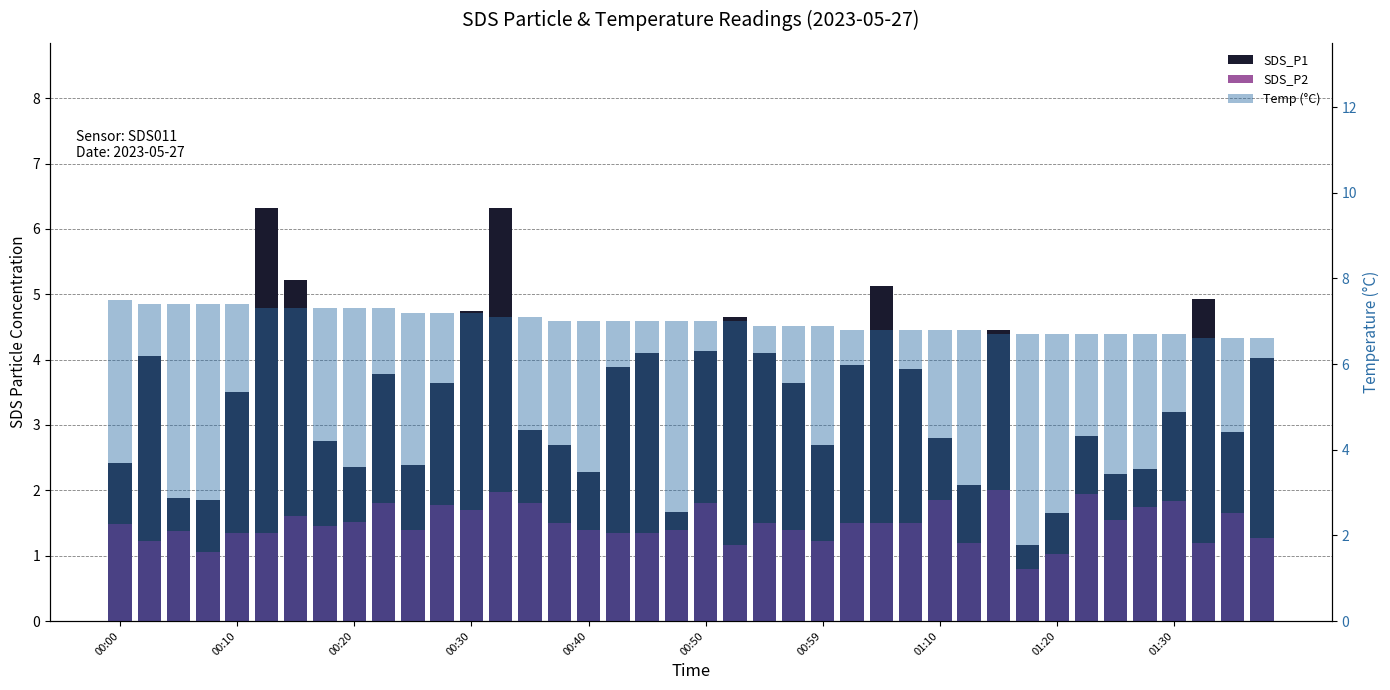

How many data points does each series have?

40